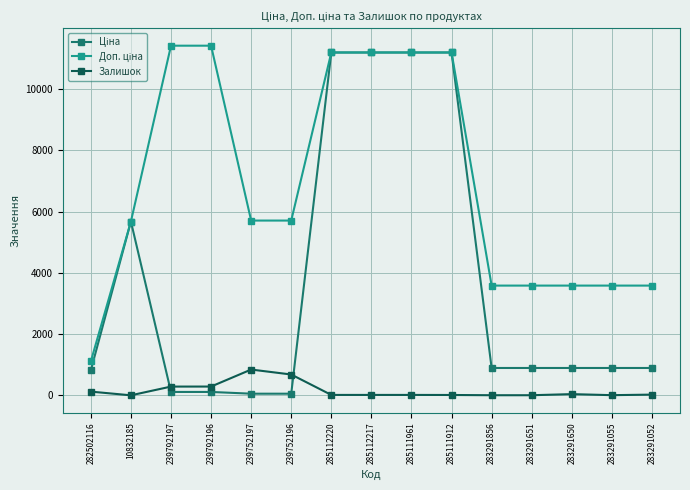

At how many categories does at least one series exceed 1926?

14